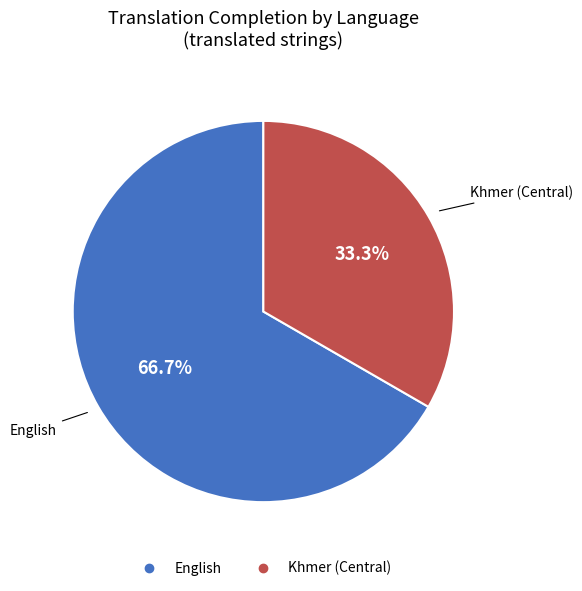

To the nearest percent, what is the combined percentage of Khmer (Central) and English?

100%